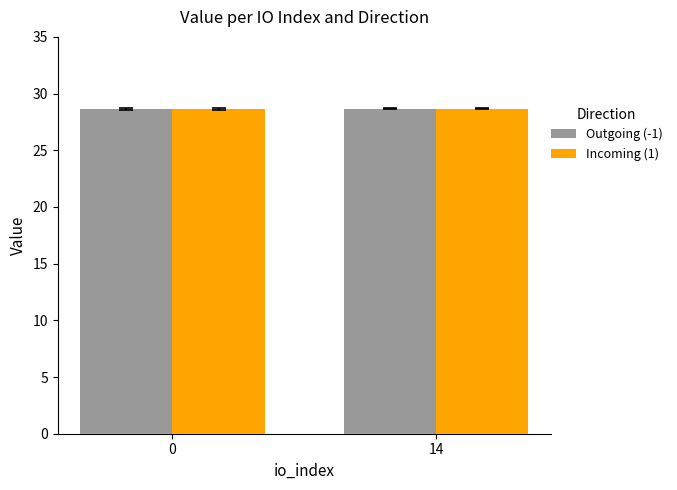

What value does the Incoming (1) series have at 0?

28.6